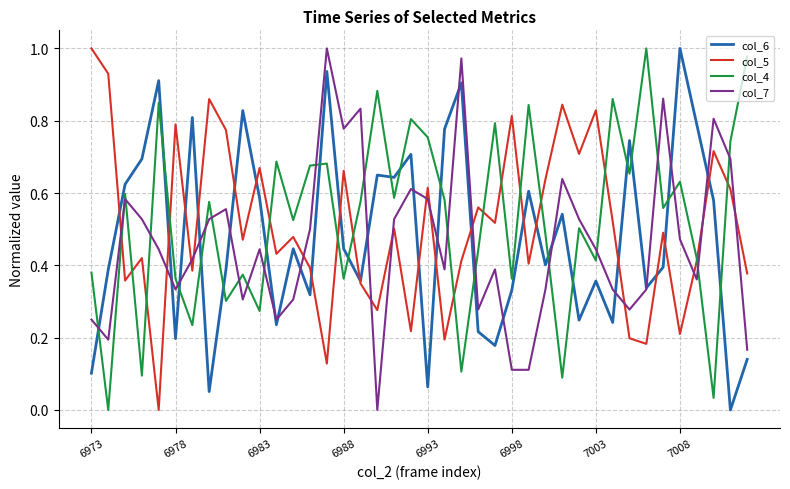

Which series ends up on top after the final intersection of col_4 and col_7?

col_4